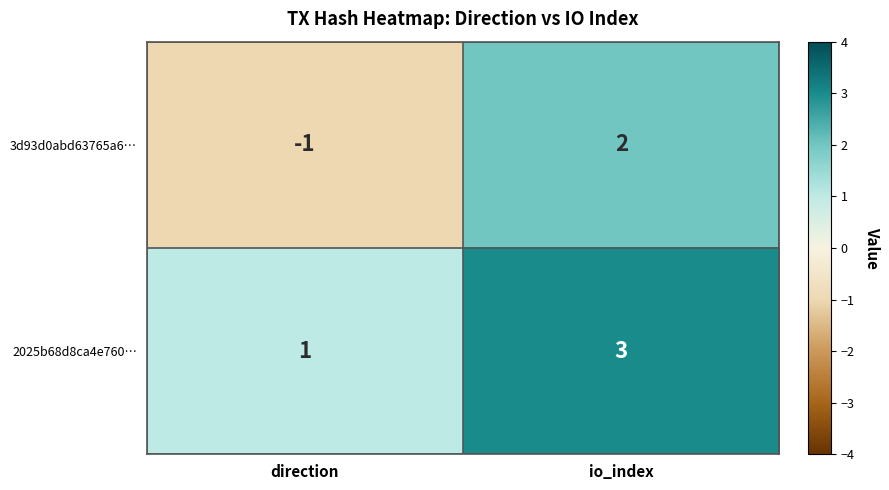

The 3d93d0abd63765a6… series shows -2 at direction. True or false?

False